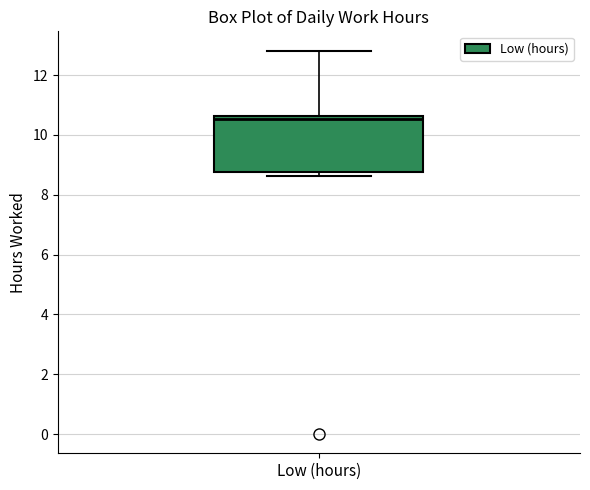

Transcribe this box plot: give where the median line is, the range the box spans, and where the two whiskers end, as read against the y-axis. The values are not printed on the chart, so give them approximately, as read against the axis.

median 10.6 (just below the box's upper edge), box 8.8 to 10.6, whiskers 8.6 to 12.8